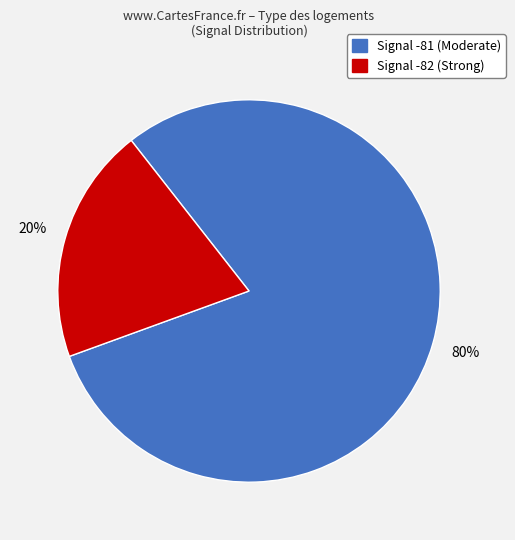

To the nearest percent, what is the average slice percentage?

50%